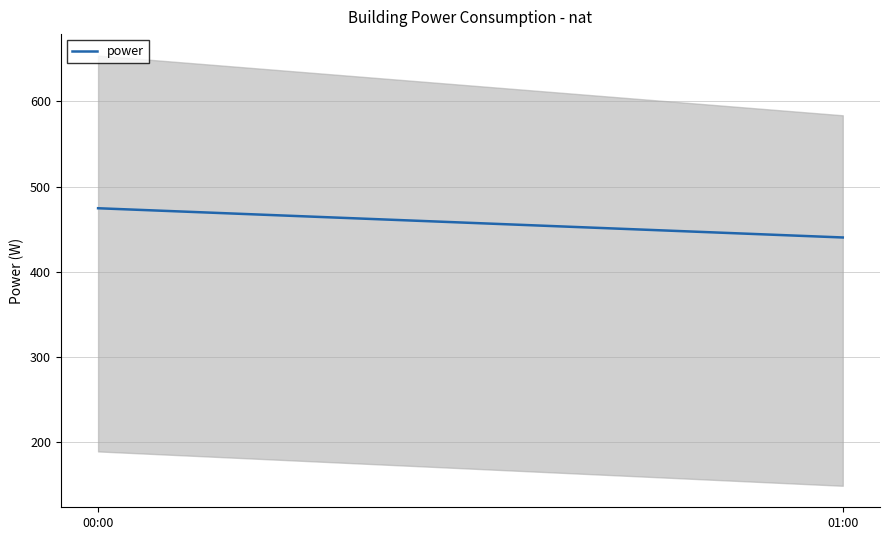

Reading left to right, what are all the values shown in this chart?

474.6	440.3